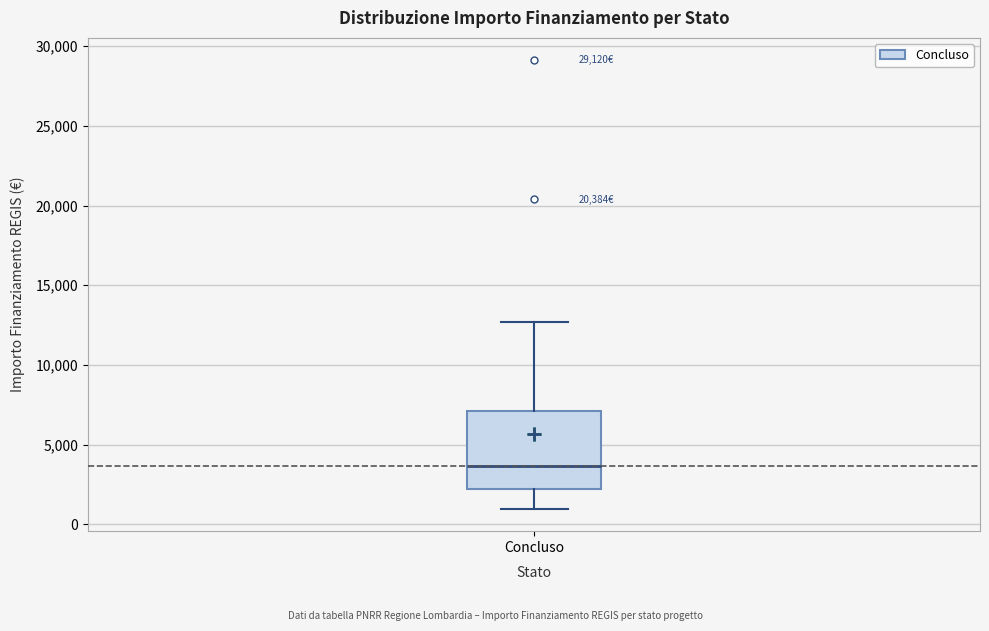

Read this box plot against the y-axis: the position of the median line, the range covered by the box, and the ends of both whiskers. The values are not printed on the chart, so give them approximately, as read against the axis.

median 3500, box 2000 to 7000, whiskers 1000 to 12500